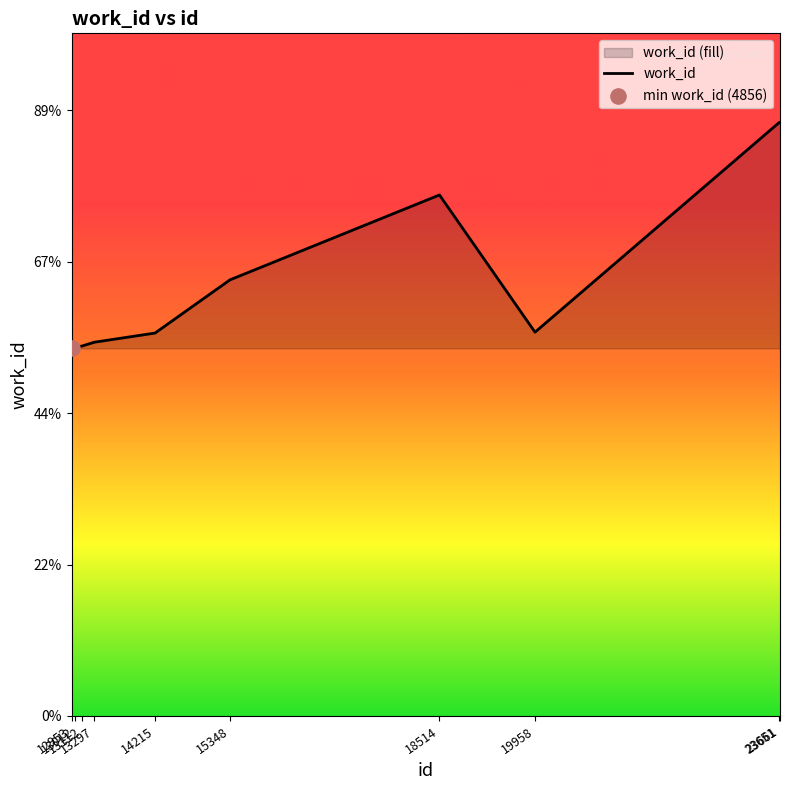

What is the change in value from 12953 to 23661?

+2985